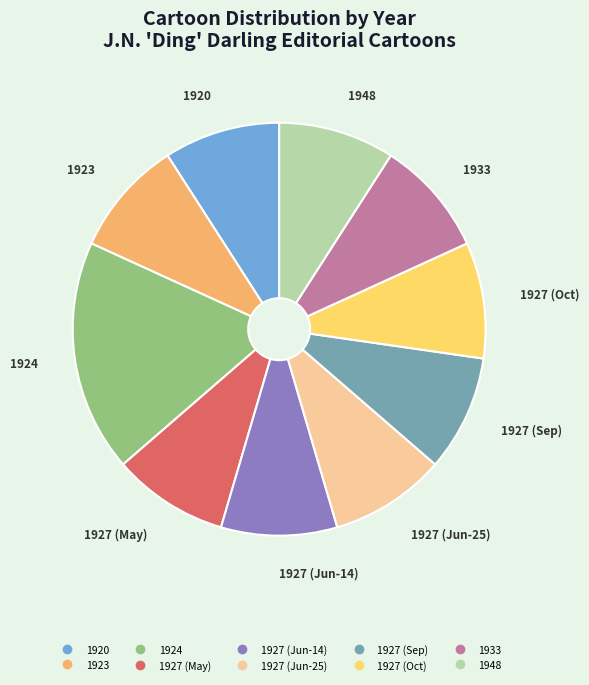

Is there a majority slice in this chart?

No